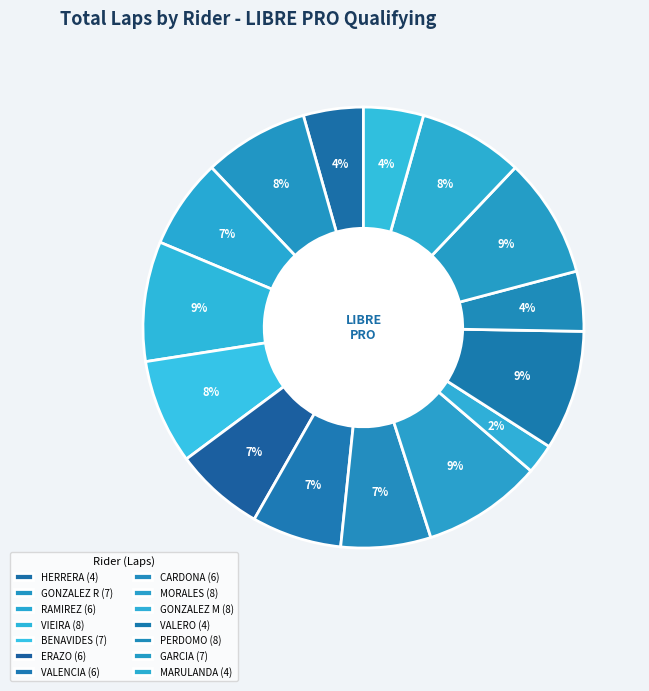

How many segments does this pie chart have?

15